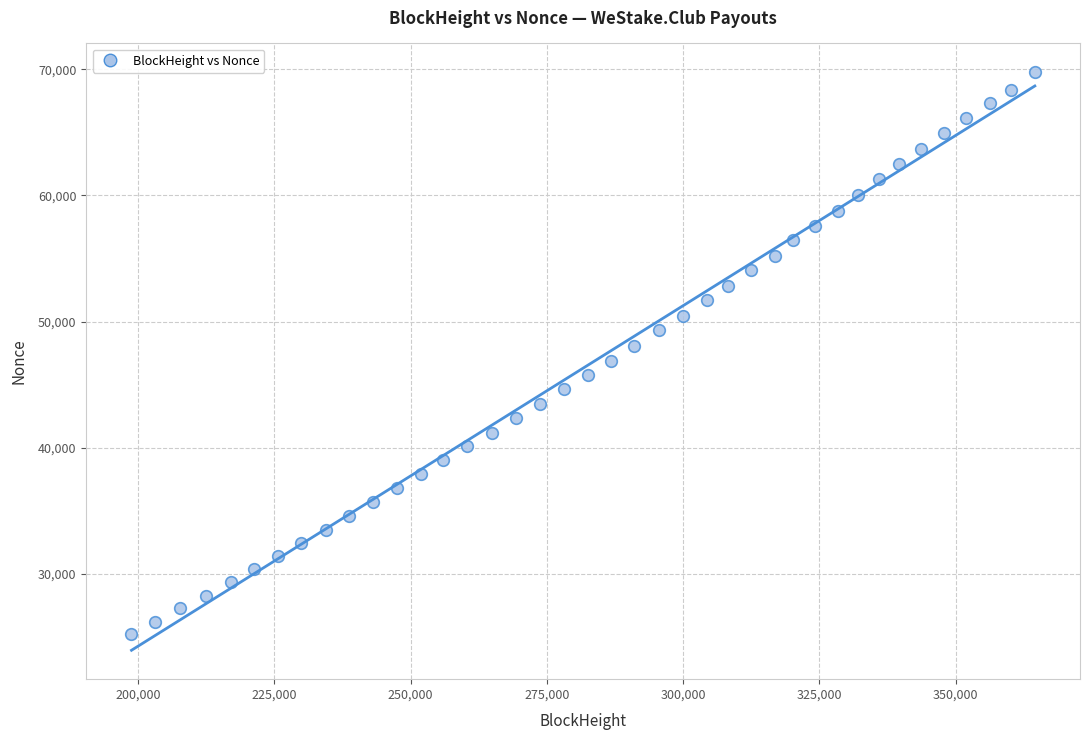

What is the range of Y values (max minus min)?

44469